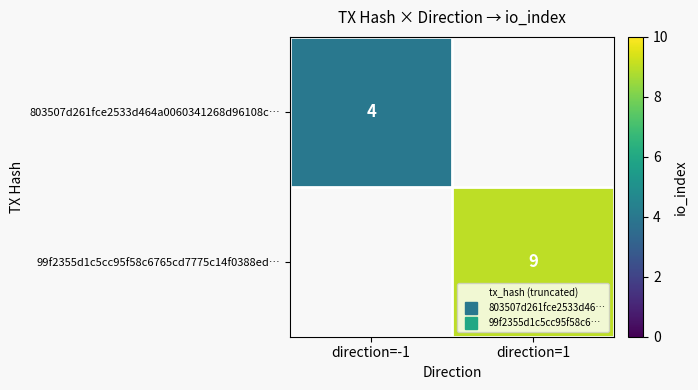

Which category has the lowest value in the 803507d261fce2533d464a0060341268d96108c… series?

direction=-1